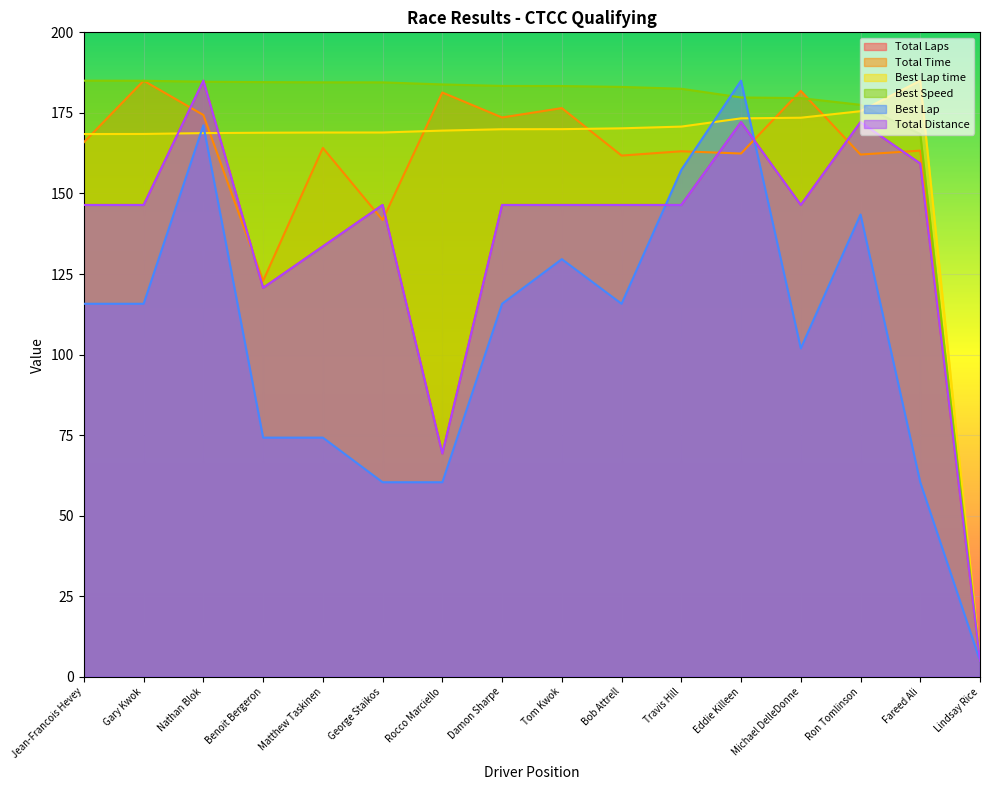

What is the lowest value of the Best Lap time series?

5.0